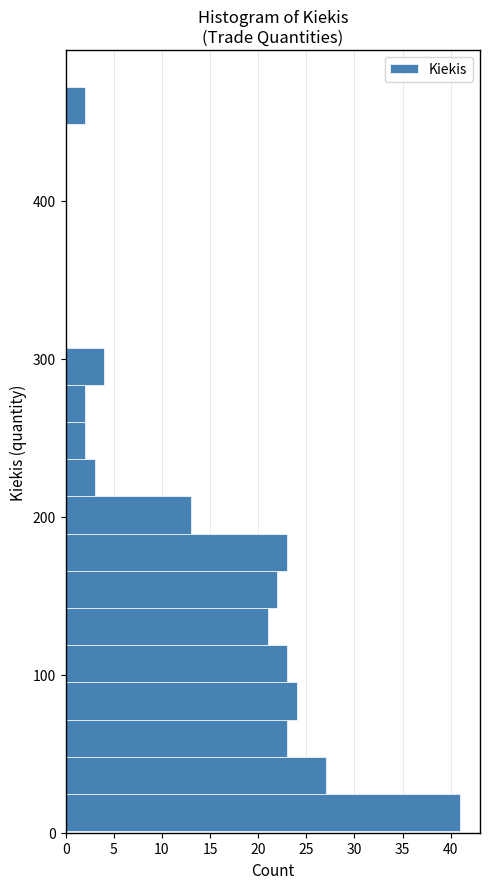

Read against the y-axis, roughly where is the centre of the longest bar?

10